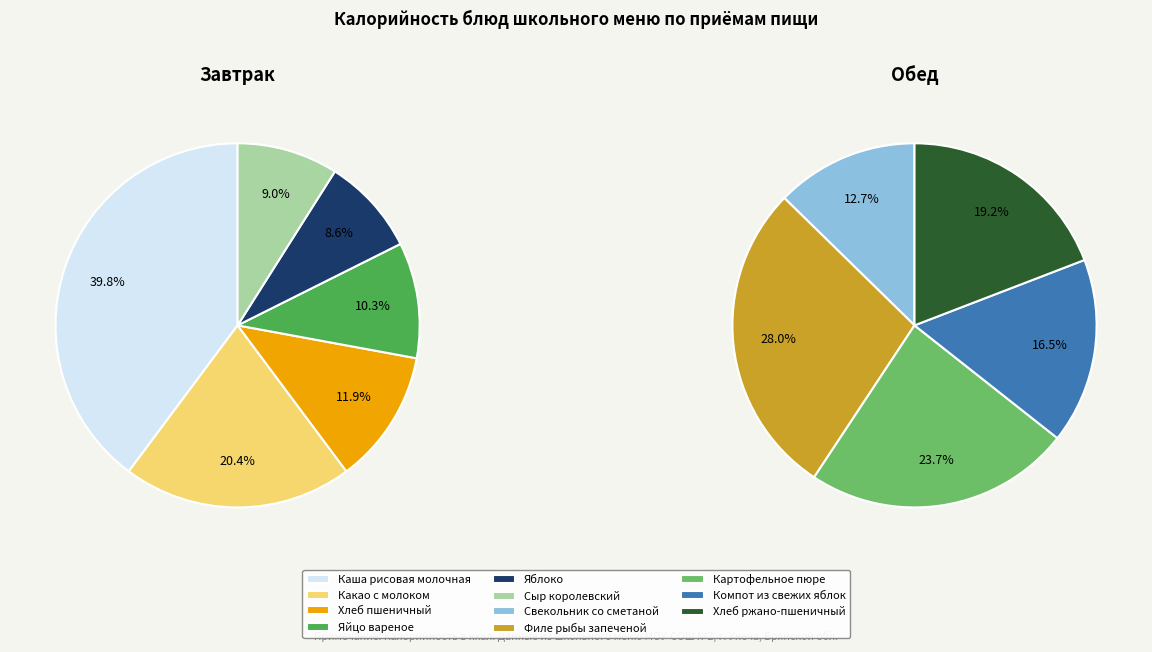

Does Какао с молоком account for over 50% of the chart?

No